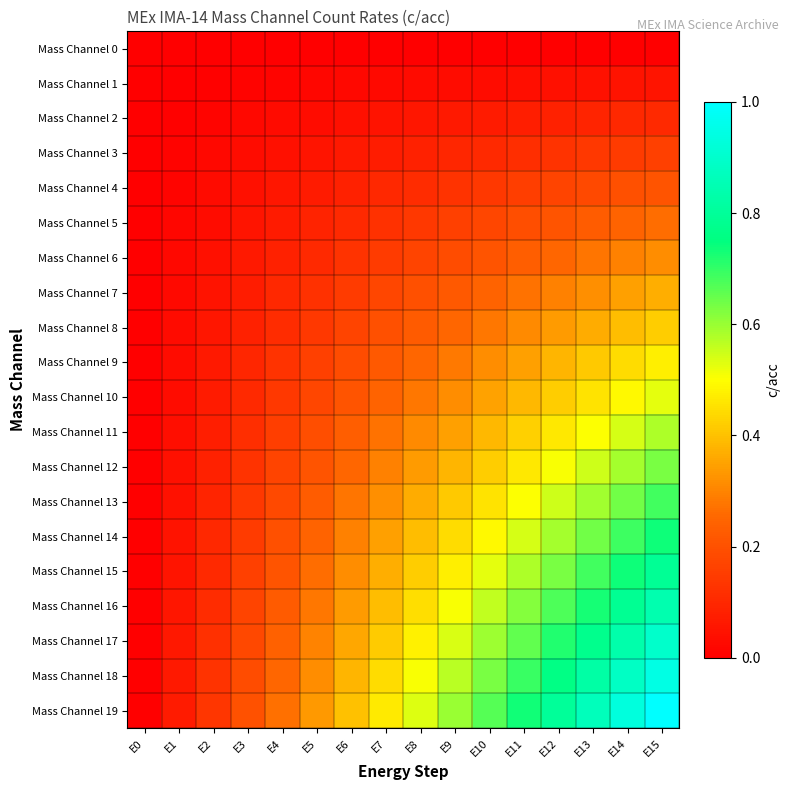

Reading left to right, list all the values displayed in this chart.

Mass Channel 0: E0=0.0	E1=0.0	E2=0.0	E3=0.0	E4=0.0	E5=0.0	E6=0.0	E7=0.0	E8=0.0	E9=0.0	E10=0.0	E11=0.0	E12=0.0	E13=0.0	E14=0.0	E15=0.0
Mass Channel 1: E0=0.0	E1=0.0	E2=0.0	E3=0.0	E4=0.0	E5=0.0	E6=0.0	E7=0.0	E8=0.0	E9=0.0	E10=0.0	E11=0.0	E12=0.0	E13=0.0	E14=0.0	E15=0.1
Mass Channel 2: E0=0.0	E1=0.0	E2=0.0	E3=0.0	E4=0.0	E5=0.0	E6=0.0	E7=0.0	E8=0.1	E9=0.1	E10=0.1	E11=0.1	E12=0.1	E13=0.1	E14=0.1	E15=0.1
Mass Channel 3: E0=0.0	E1=0.0	E2=0.0	E3=0.0	E4=0.0	E5=0.1	E6=0.1	E7=0.1	E8=0.1	E9=0.1	E10=0.1	E11=0.1	E12=0.1	E13=0.1	E14=0.1	E15=0.2
Mass Channel 4: E0=0.0	E1=0.0	E2=0.0	E3=0.0	E4=0.1	E5=0.1	E6=0.1	E7=0.1	E8=0.1	E9=0.1	E10=0.1	E11=0.2	E12=0.2	E13=0.2	E14=0.2	E15=0.2
Mass Channel 5: E0=0.0	E1=0.0	E2=0.0	E3=0.1	E4=0.1	E5=0.1	E6=0.1	E7=0.1	E8=0.1	E9=0.2	E10=0.2	E11=0.2	E12=0.2	E13=0.2	E14=0.2	E15=0.3
Mass Channel 6: E0=0.0	E1=0.0	E2=0.0	E3=0.1	E4=0.1	E5=0.1	E6=0.1	E7=0.1	E8=0.2	E9=0.2	E10=0.2	E11=0.2	E12=0.3	E13=0.3	E14=0.3	E15=0.3
Mass Channel 7: E0=0.0	E1=0.0	E2=0.0	E3=0.1	E4=0.1	E5=0.1	E6=0.1	E7=0.2	E8=0.2	E9=0.2	E10=0.2	E11=0.3	E12=0.3	E13=0.3	E14=0.3	E15=0.4
Mass Channel 8: E0=0.0	E1=0.0	E2=0.1	E3=0.1	E4=0.1	E5=0.1	E6=0.2	E7=0.2	E8=0.2	E9=0.3	E10=0.3	E11=0.3	E12=0.3	E13=0.4	E14=0.4	E15=0.4
Mass Channel 9: E0=0.0	E1=0.0	E2=0.1	E3=0.1	E4=0.1	E5=0.2	E6=0.2	E7=0.2	E8=0.3	E9=0.3	E10=0.3	E11=0.3	E12=0.4	E13=0.4	E14=0.4	E15=0.5
Mass Channel 10: E0=0.0	E1=0.0	E2=0.1	E3=0.1	E4=0.1	E5=0.2	E6=0.2	E7=0.2	E8=0.3	E9=0.3	E10=0.4	E11=0.4	E12=0.4	E13=0.5	E14=0.5	E15=0.5
Mass Channel 11: E0=0.0	E1=0.0	E2=0.1	E3=0.1	E4=0.2	E5=0.2	E6=0.2	E7=0.3	E8=0.3	E9=0.3	E10=0.4	E11=0.4	E12=0.5	E13=0.5	E14=0.5	E15=0.6
Mass Channel 12: E0=0.0	E1=0.0	E2=0.1	E3=0.1	E4=0.2	E5=0.2	E6=0.3	E7=0.3	E8=0.3	E9=0.4	E10=0.4	E11=0.5	E12=0.5	E13=0.5	E14=0.6	E15=0.6
Mass Channel 13: E0=0.0	E1=0.0	E2=0.1	E3=0.1	E4=0.2	E5=0.2	E6=0.3	E7=0.3	E8=0.4	E9=0.4	E10=0.5	E11=0.5	E12=0.5	E13=0.6	E14=0.6	E15=0.7
Mass Channel 14: E0=0.0	E1=0.0	E2=0.1	E3=0.1	E4=0.2	E5=0.2	E6=0.3	E7=0.3	E8=0.4	E9=0.4	E10=0.5	E11=0.5	E12=0.6	E13=0.6	E14=0.7	E15=0.7
Mass Channel 15: E0=0.0	E1=0.1	E2=0.1	E3=0.2	E4=0.2	E5=0.3	E6=0.3	E7=0.4	E8=0.4	E9=0.5	E10=0.5	E11=0.6	E12=0.6	E13=0.7	E14=0.7	E15=0.8
Mass Channel 16: E0=0.0	E1=0.1	E2=0.1	E3=0.2	E4=0.2	E5=0.3	E6=0.3	E7=0.4	E8=0.4	E9=0.5	E10=0.6	E11=0.6	E12=0.7	E13=0.7	E14=0.8	E15=0.8
Mass Channel 17: E0=0.0	E1=0.1	E2=0.1	E3=0.2	E4=0.2	E5=0.3	E6=0.4	E7=0.4	E8=0.5	E9=0.5	E10=0.6	E11=0.7	E12=0.7	E13=0.8	E14=0.8	E15=0.9
Mass Channel 18: E0=0.0	E1=0.1	E2=0.1	E3=0.2	E4=0.3	E5=0.3	E6=0.4	E7=0.4	E8=0.5	E9=0.6	E10=0.6	E11=0.7	E12=0.8	E13=0.8	E14=0.9	E15=0.9
Mass Channel 19: E0=0.0	E1=0.1	E2=0.1	E3=0.2	E4=0.3	E5=0.3	E6=0.4	E7=0.5	E8=0.5	E9=0.6	E10=0.7	E11=0.7	E12=0.8	E13=0.9	E14=0.9	E15=1.0